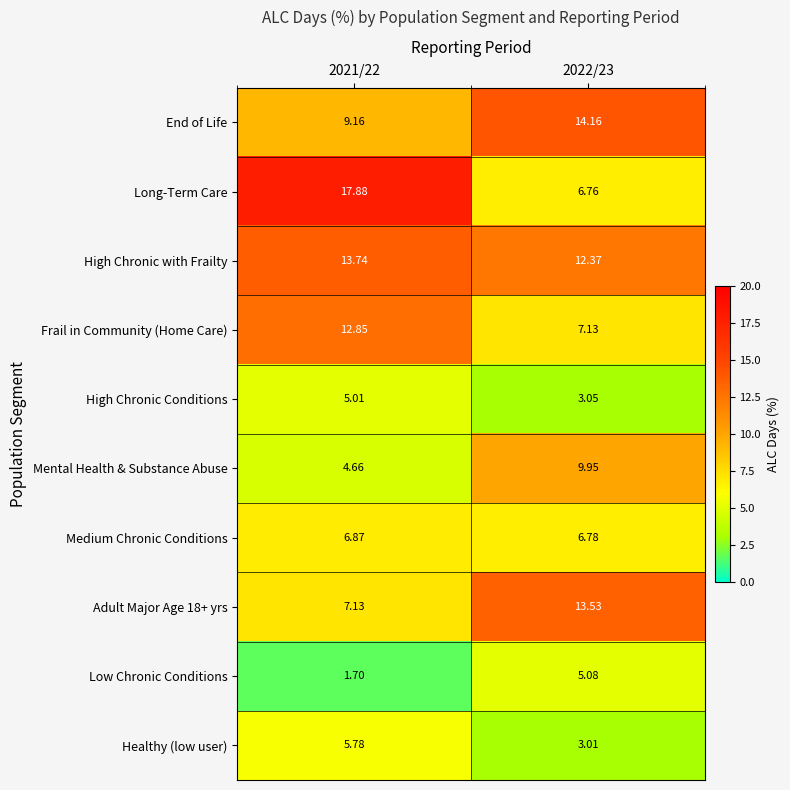

Which series has the largest range (max minus min)?

Long-Term Care